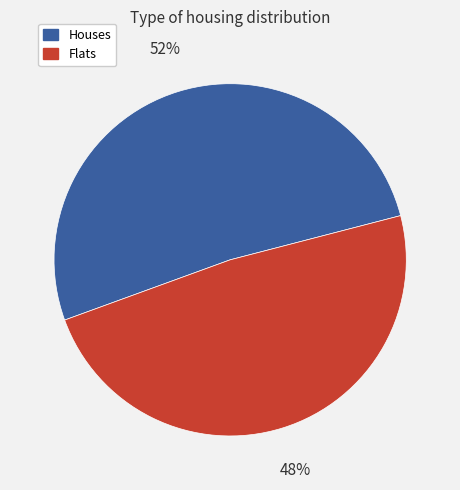

The Houses slice represents 52% of the pie. True or false?

True